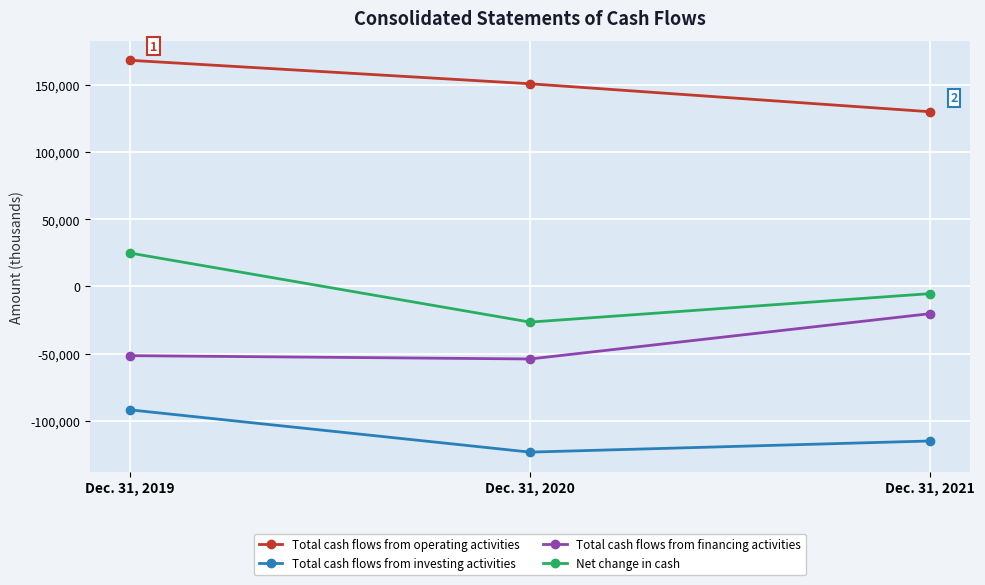

Is it true that Total cash flows from operating activities equals 150869 at Dec. 31, 2020?

True